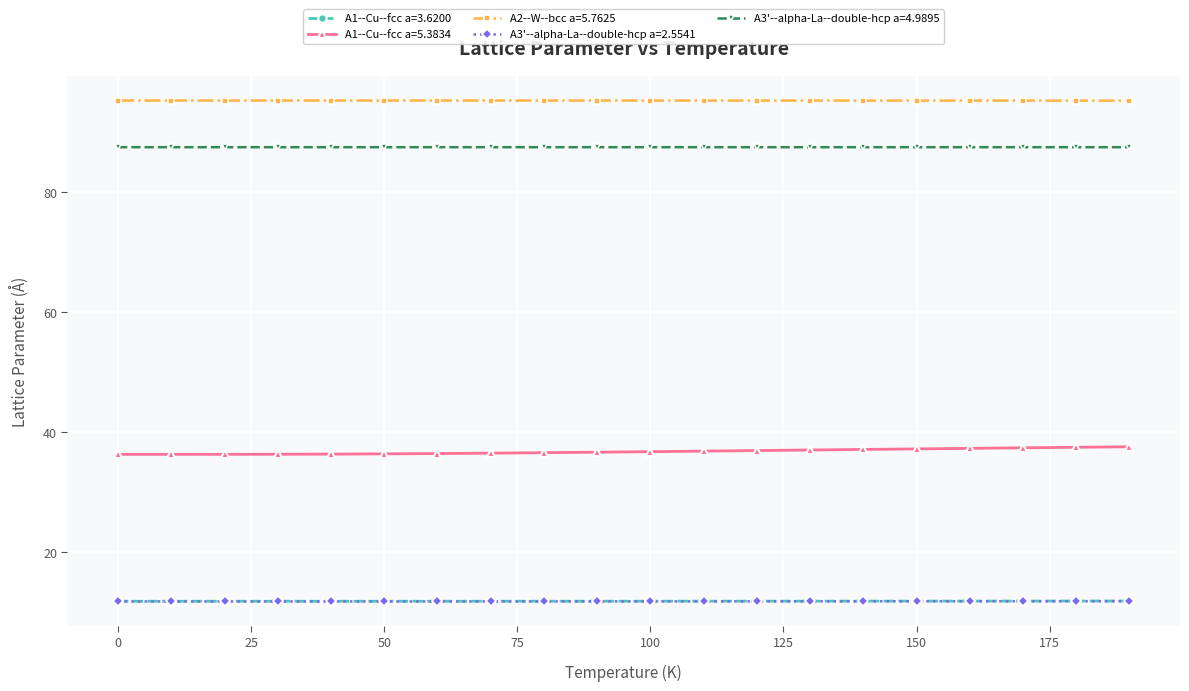

What is the value of the A1--Cu--fcc a=3.6200 point at the 3rd from the left?

11.9